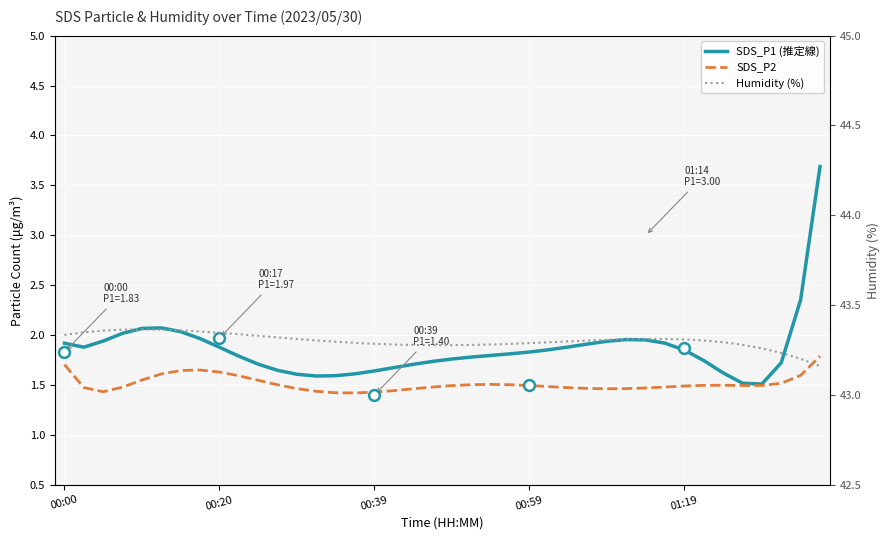

What are all the series names shown in the legend?

SDS_P1 (推定線), SDS_P2, Humidity (%)